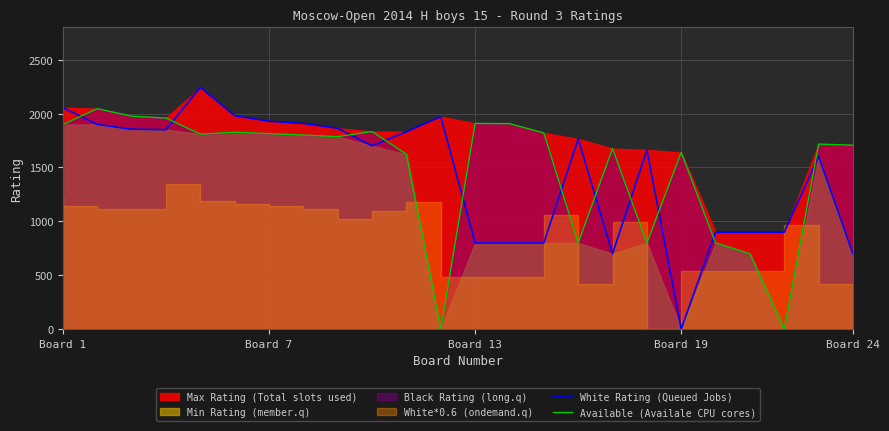

How many values in White Rating (Queued Jobs) are above zero?

23